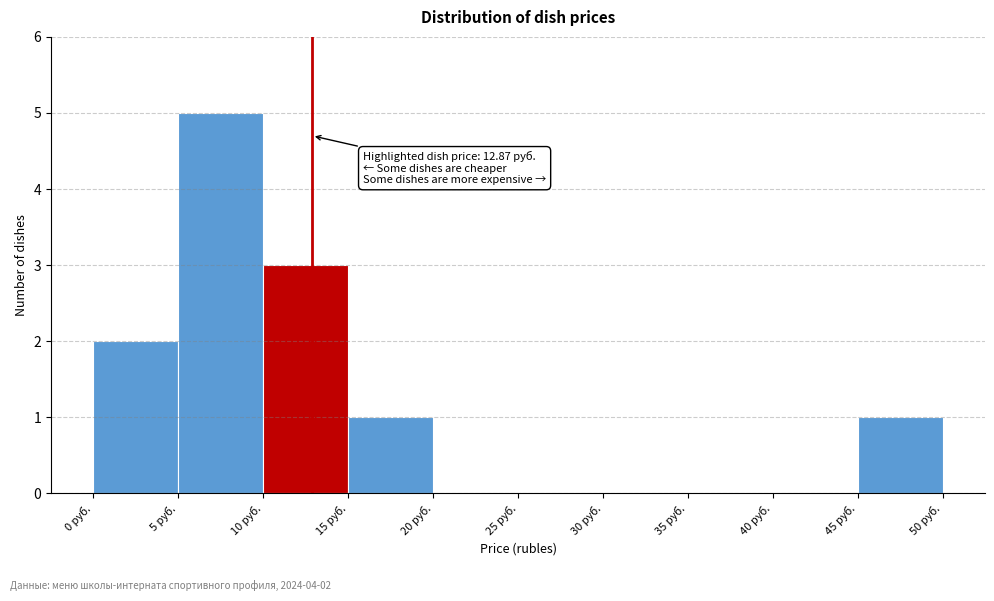

Over which range of the x-axis is the bar tallest?

5 to 10